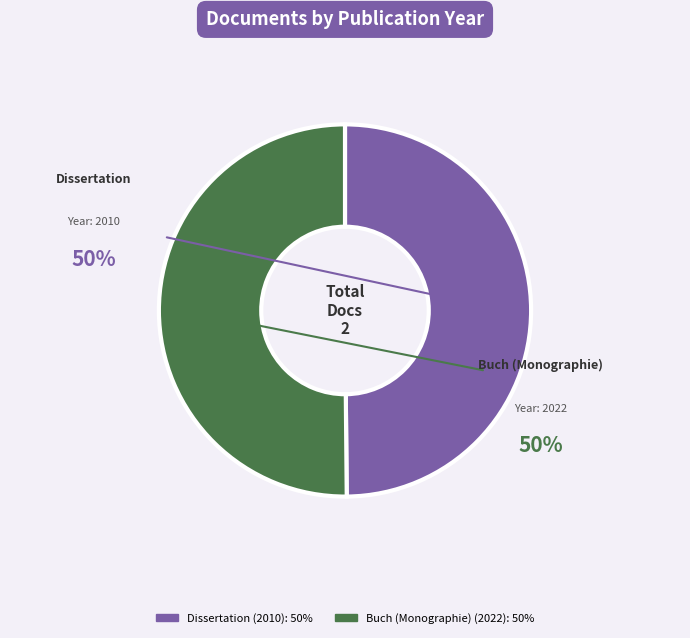

To the nearest percent, what is the average slice percentage?

50%